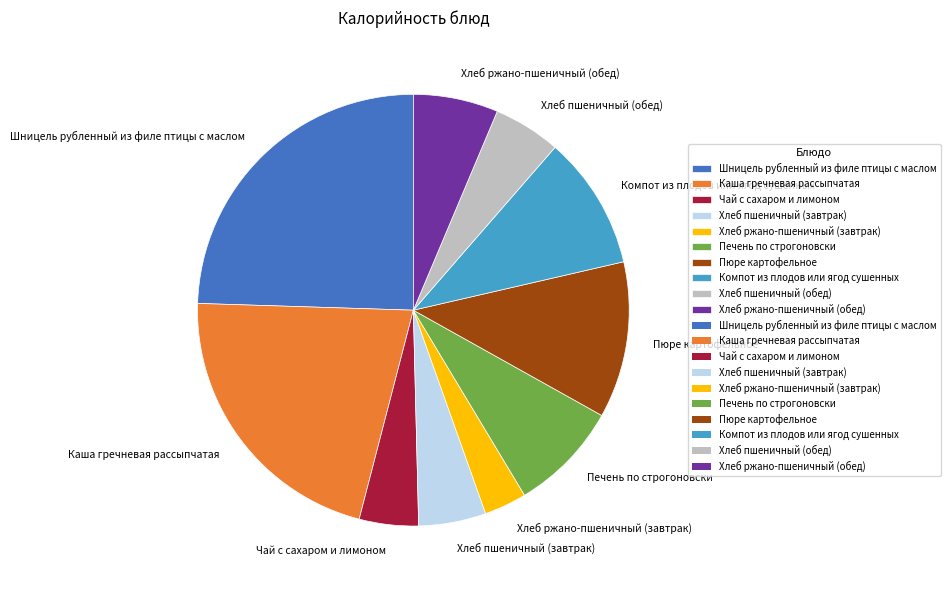

Is it true that Шницель рубленный из филе птицы с маслом is 25% of the pie?

True